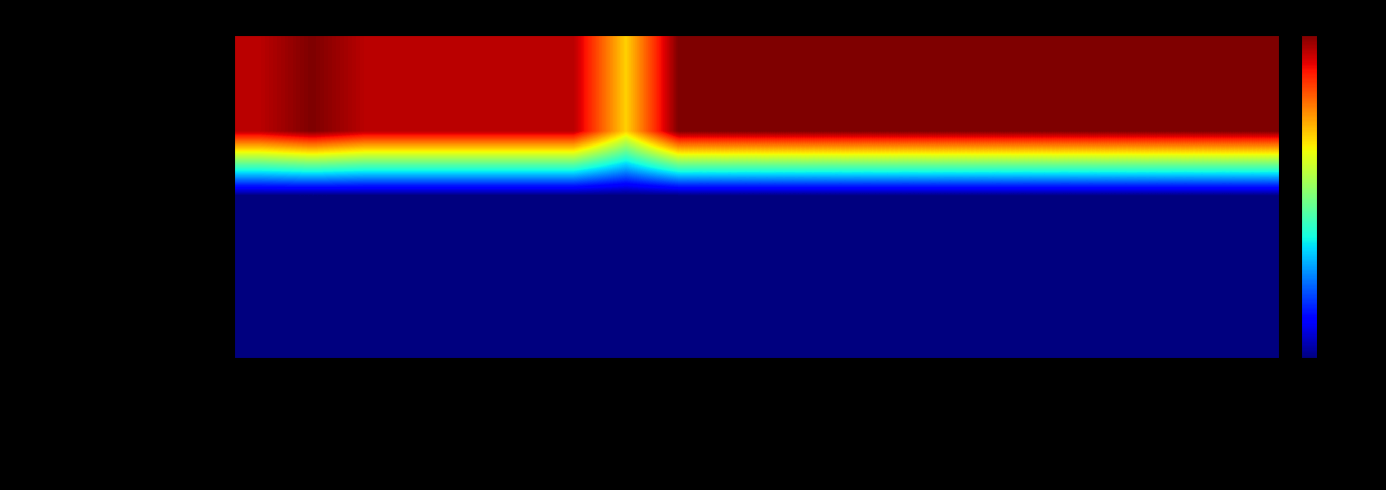

What is the greatest value displayed?

20465.1